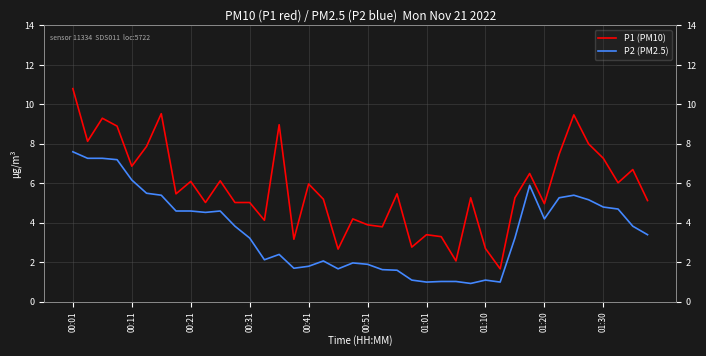

What is the approximate value of P1 (PM10) at 13?

4.1